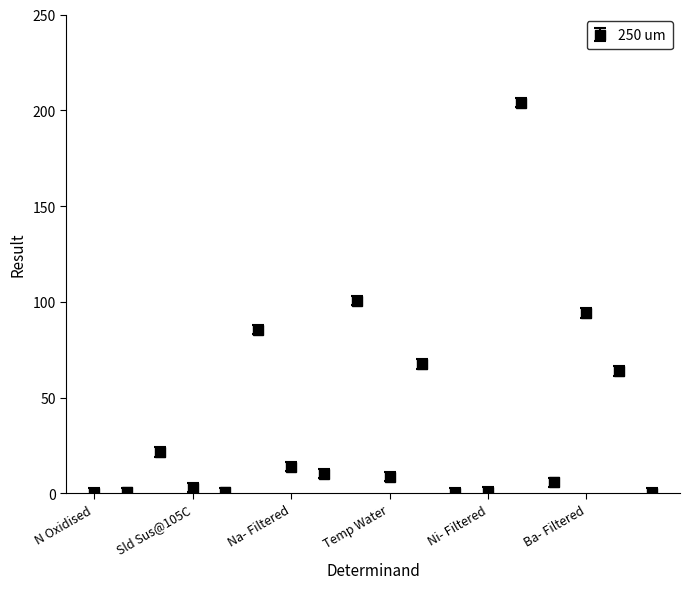

What is the maximum value shown in the chart?

204.0